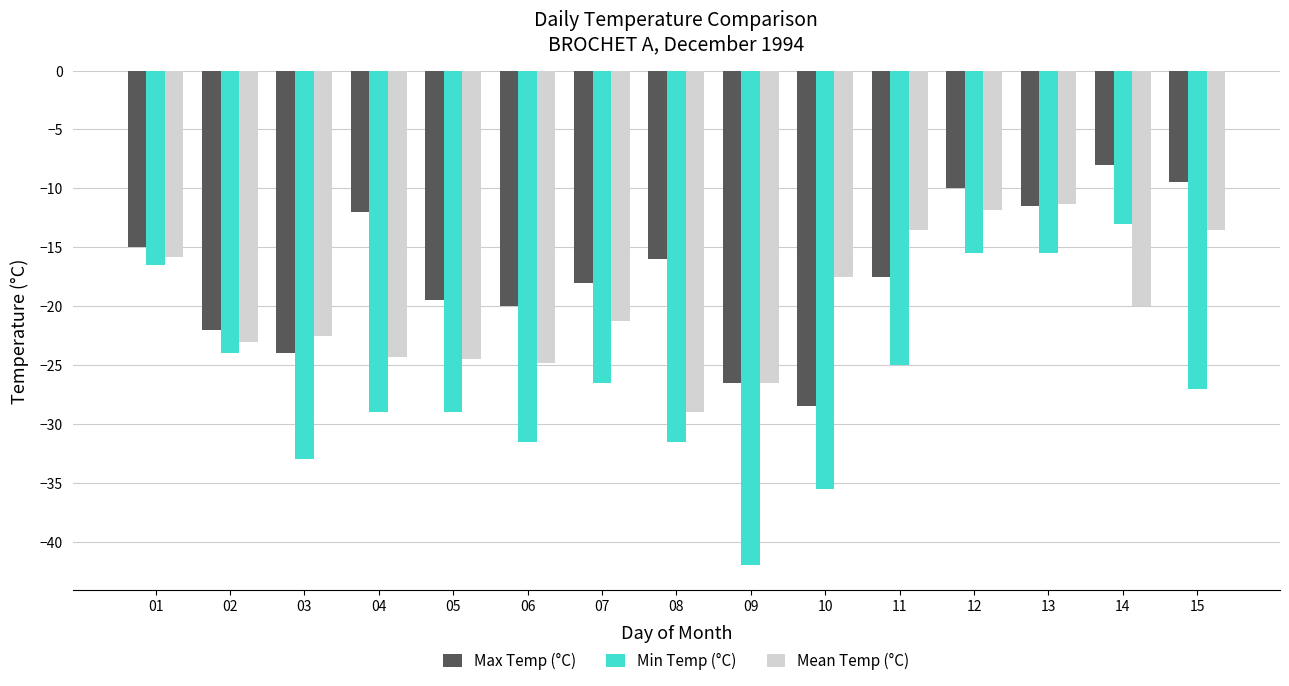

What is the smallest value displayed?

-42.0